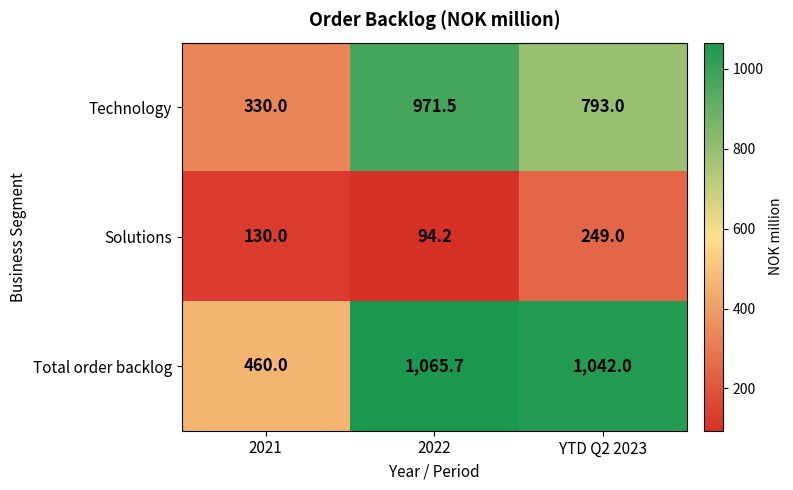

Rank the series by their maximum value, from highest to lowest.

Total order backlog, Technology, Solutions